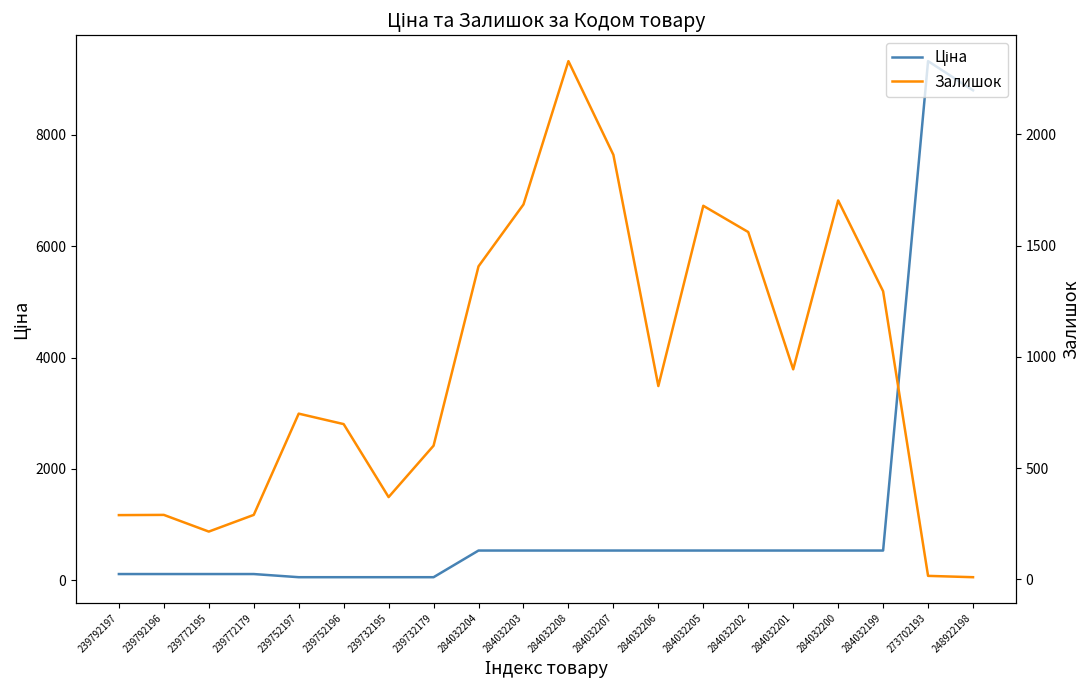

Where is Залишок nearest to the value 1169?

284032199